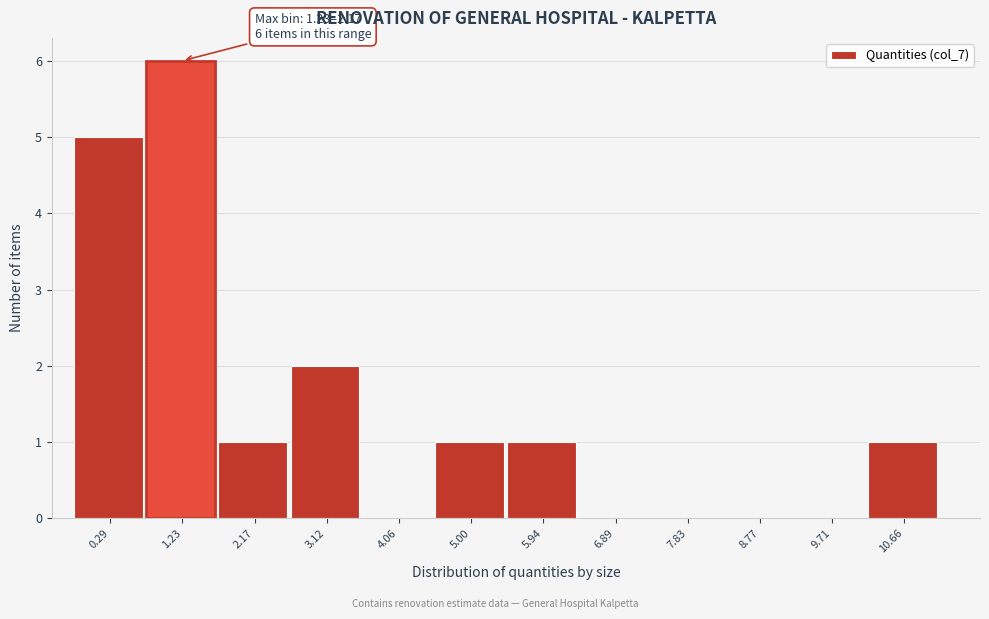

Reading left to right, what are all the values shown in this chart?

0.29=5	1.23=6	2.17=1	3.12=2	4.06=0	5.00=1	5.94=1	6.89=0	7.83=0	8.77=0	9.71=0	10.66=1